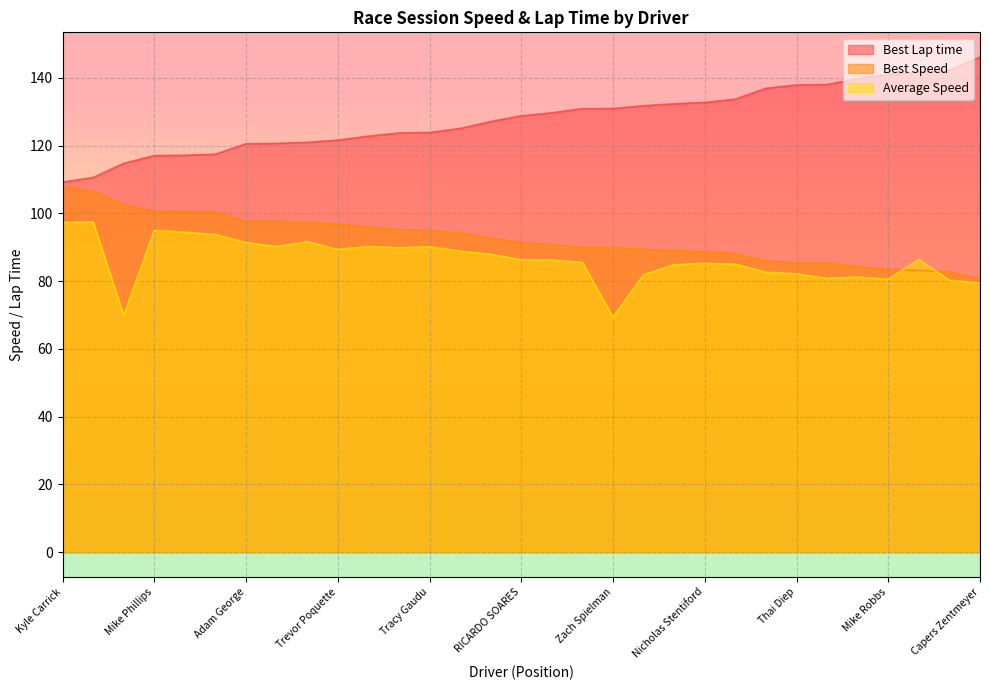

The value of Best Lap time at Brady Wooddell is 46.0. True or false?

False